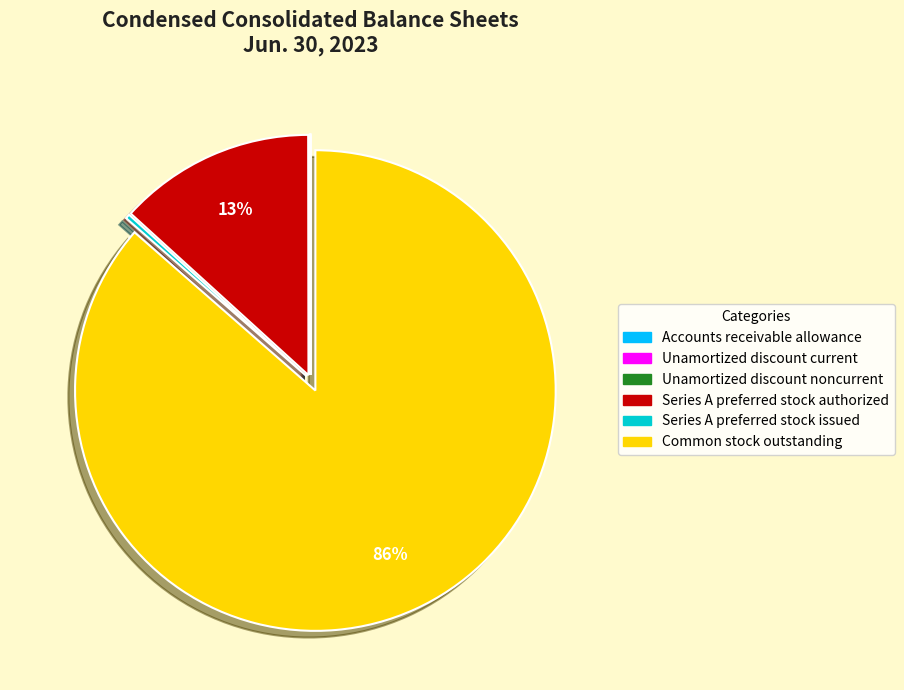

Is it true that Common stock outstanding is 86% of the pie?

True